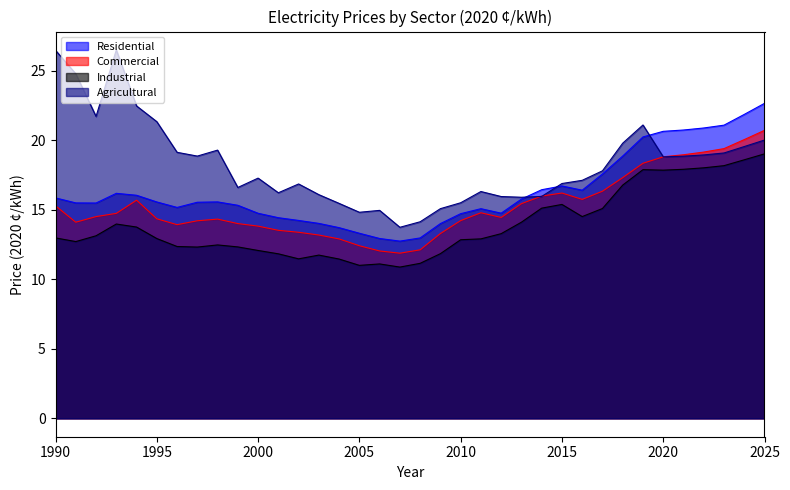

At how many categories does at least one series exceed 21?

10